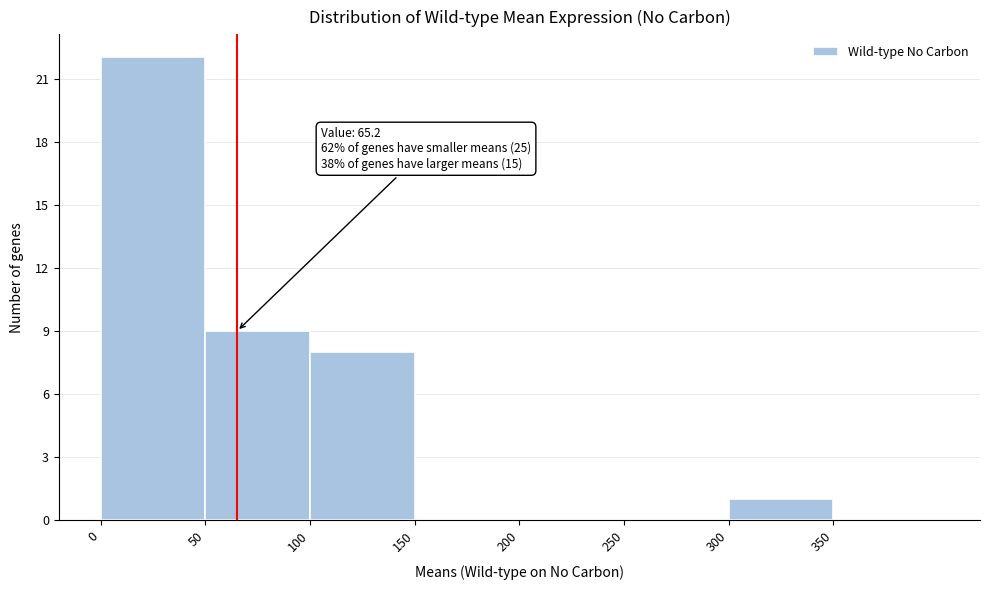

Which range on the x-axis has the tallest bar?

0 to 50